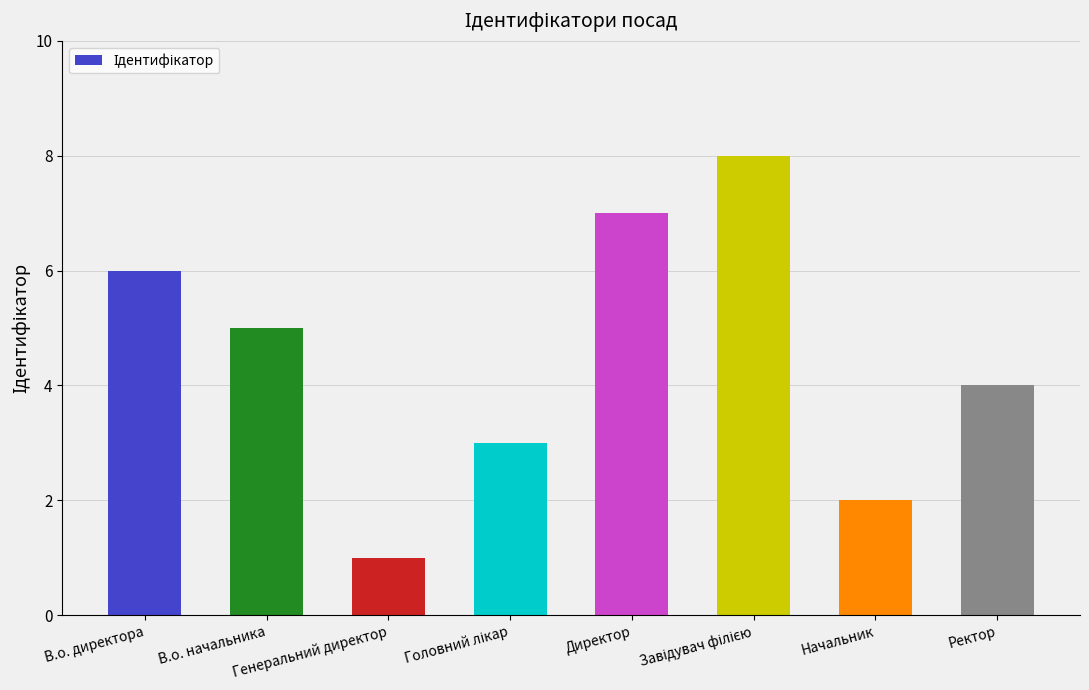

What is the difference between the maximum and minimum values?

7